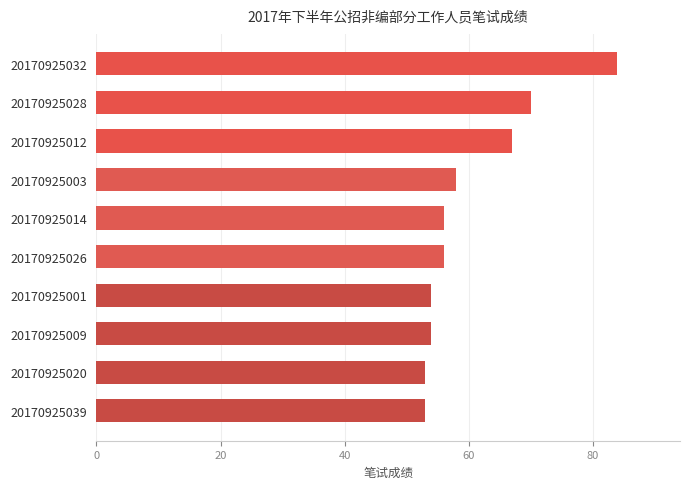

Does the chart contain any negative values?

No